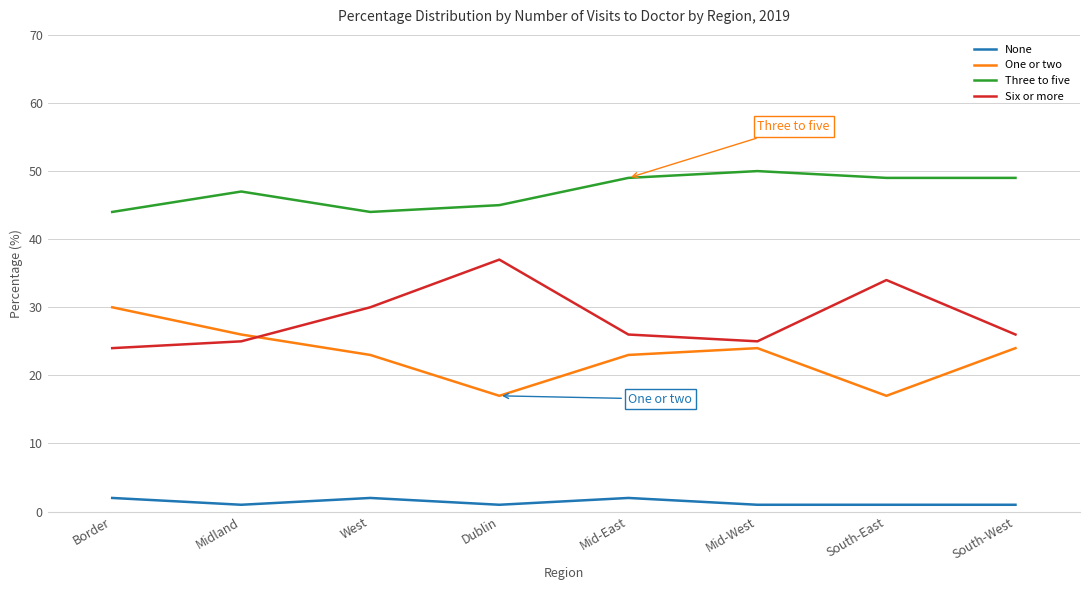

What is the difference between the maximum and second lowest values in the One or two series?

13